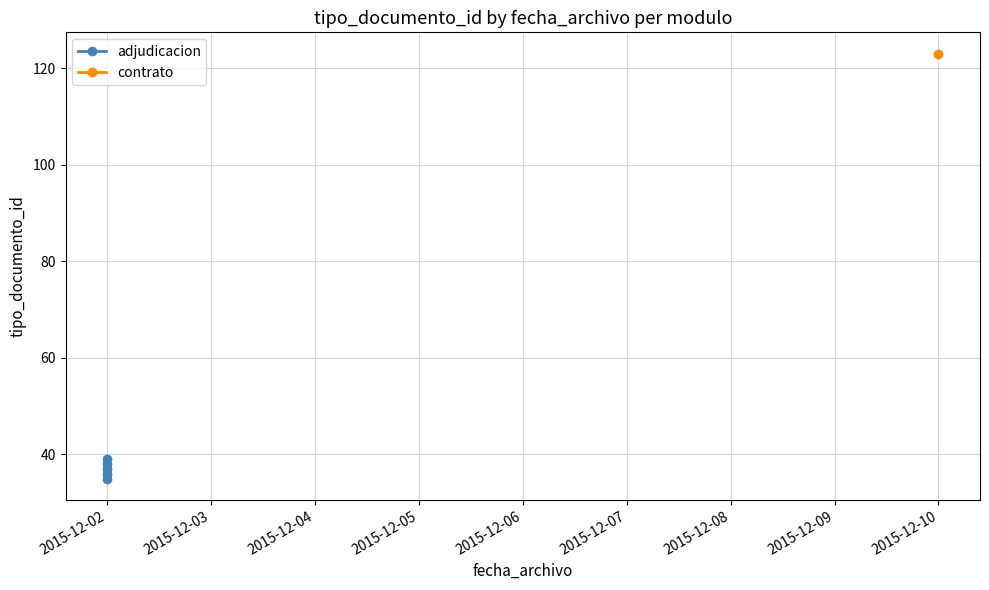

True or false: the data shows 8 at 2015-12-02.

False